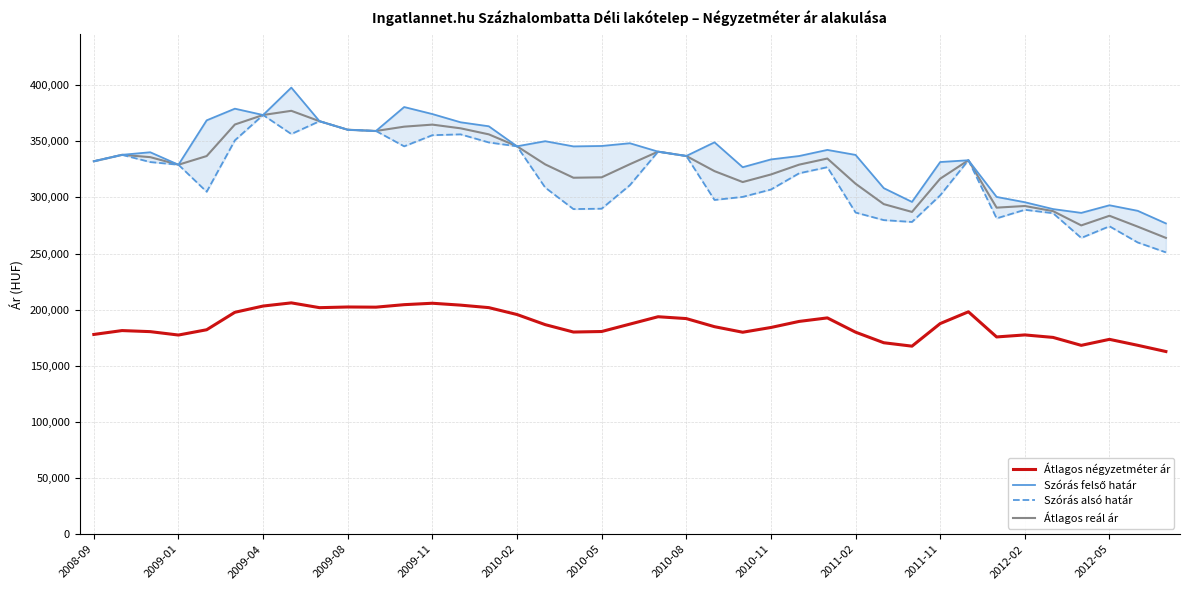

What is the average value of the Szórás felső határ series?

337661